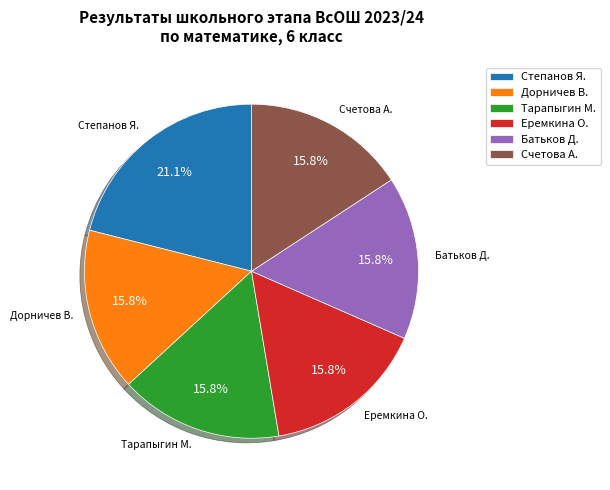

Approximately how many times larger is the value at Степанов Я. compared to Дорничев В.?

1.3